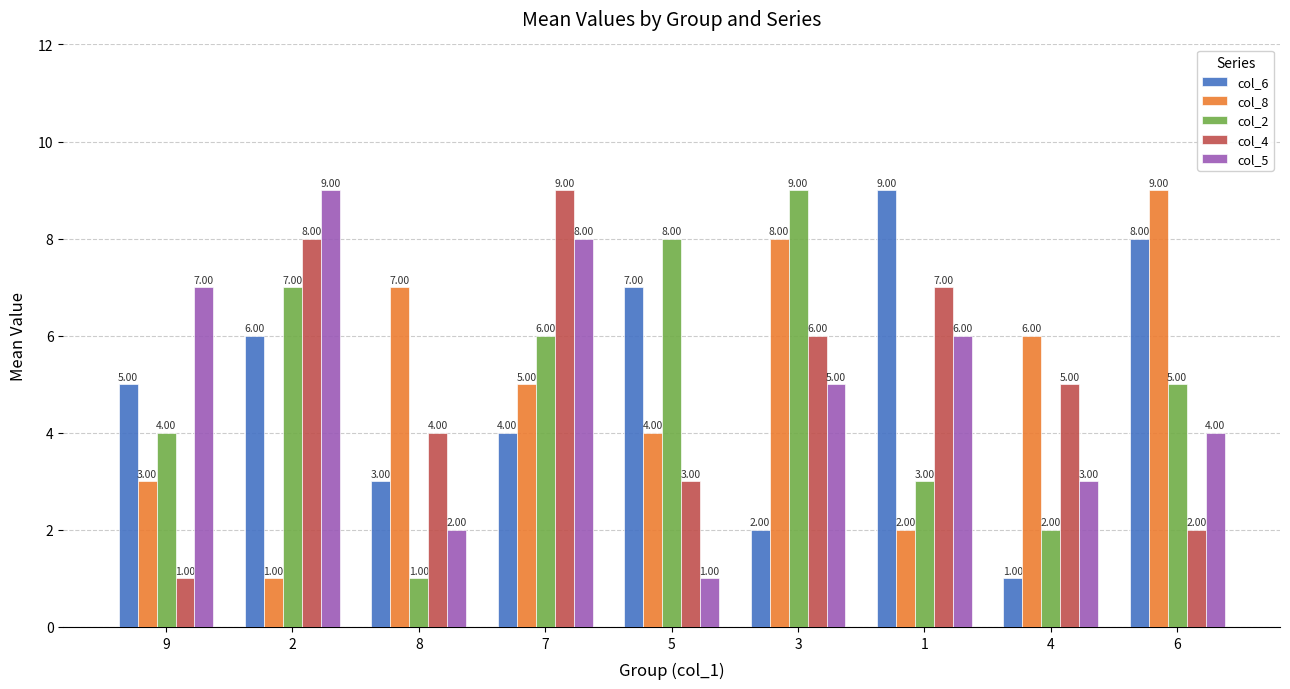

How many col_5 values are between 3 and 7?

5